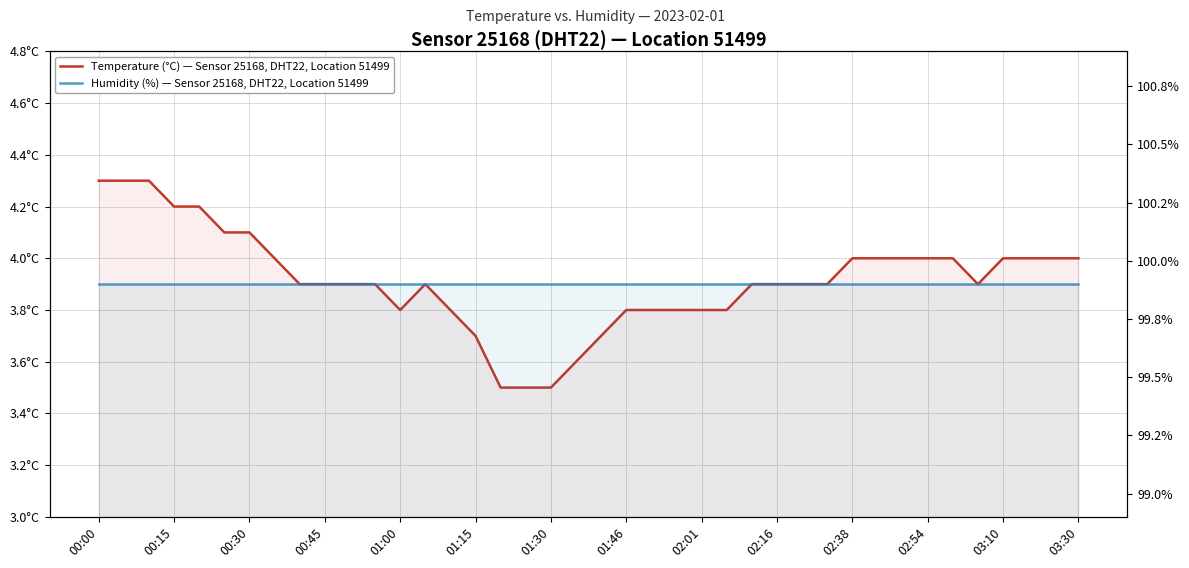

What value does the Humidity (%) — Sensor 25168, DHT22, Location 51499 series have at 16?

99.9